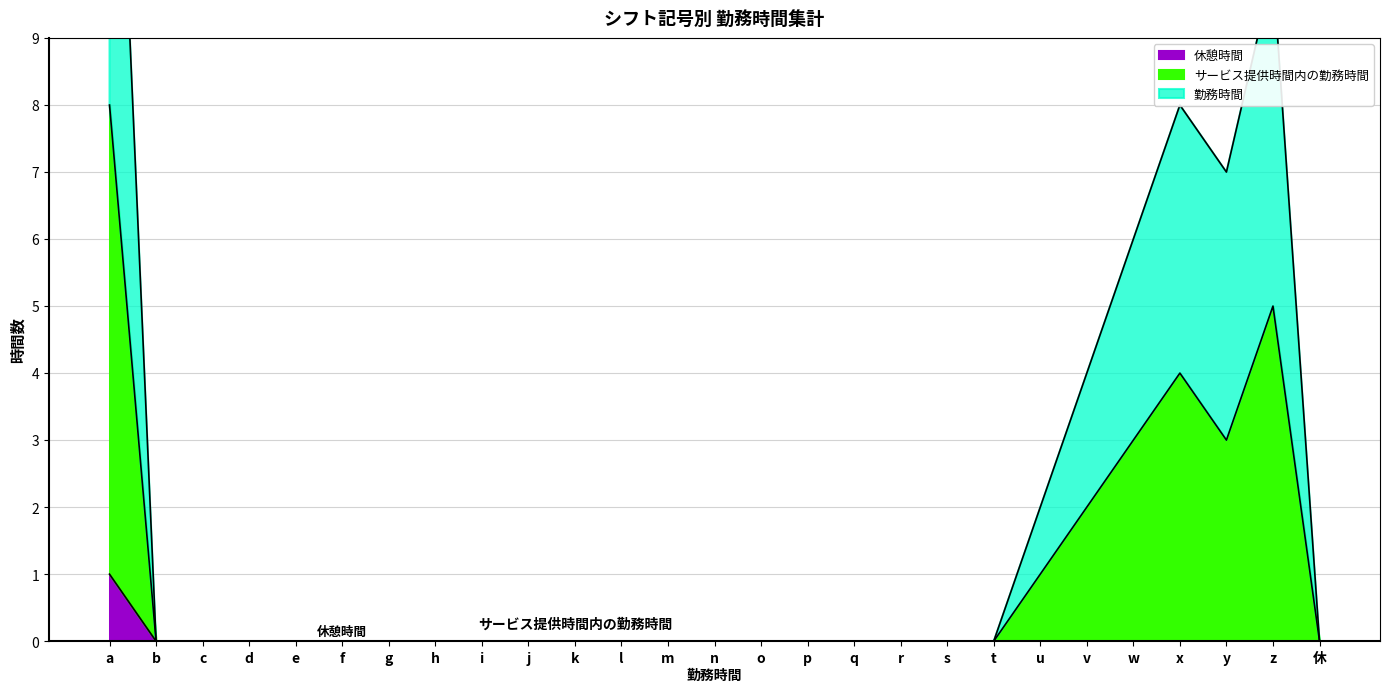

Where is the first local minimum for サービス提供時間内の勤務時間?

y